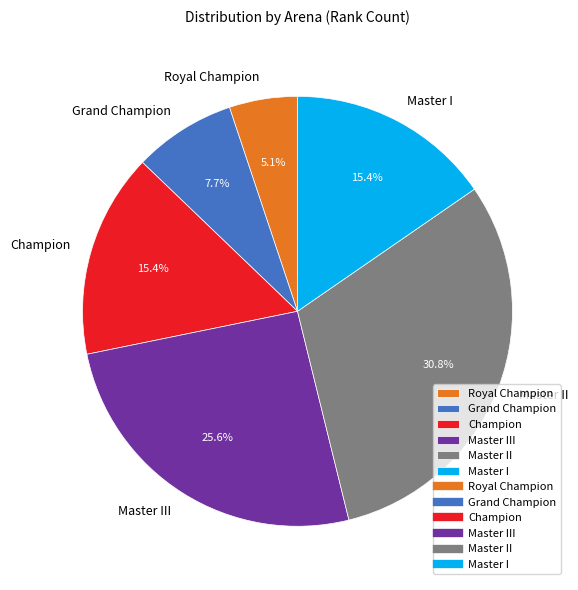

To the nearest percent, what is the difference between the Royal Champion and Champion slice percentages?

10%